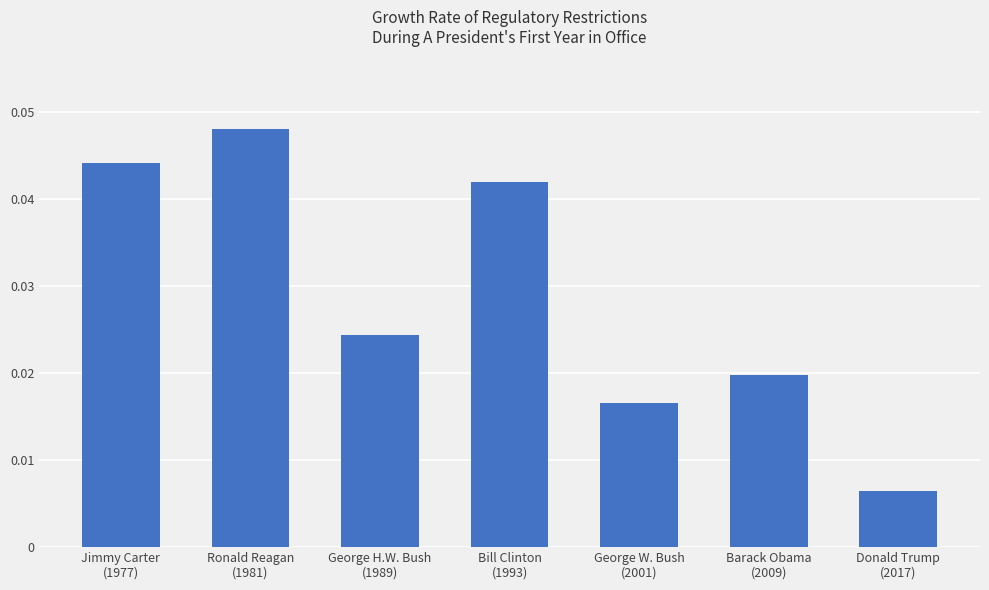

What is the label of the 3rd bar from the right?

George W. Bush
(2001)